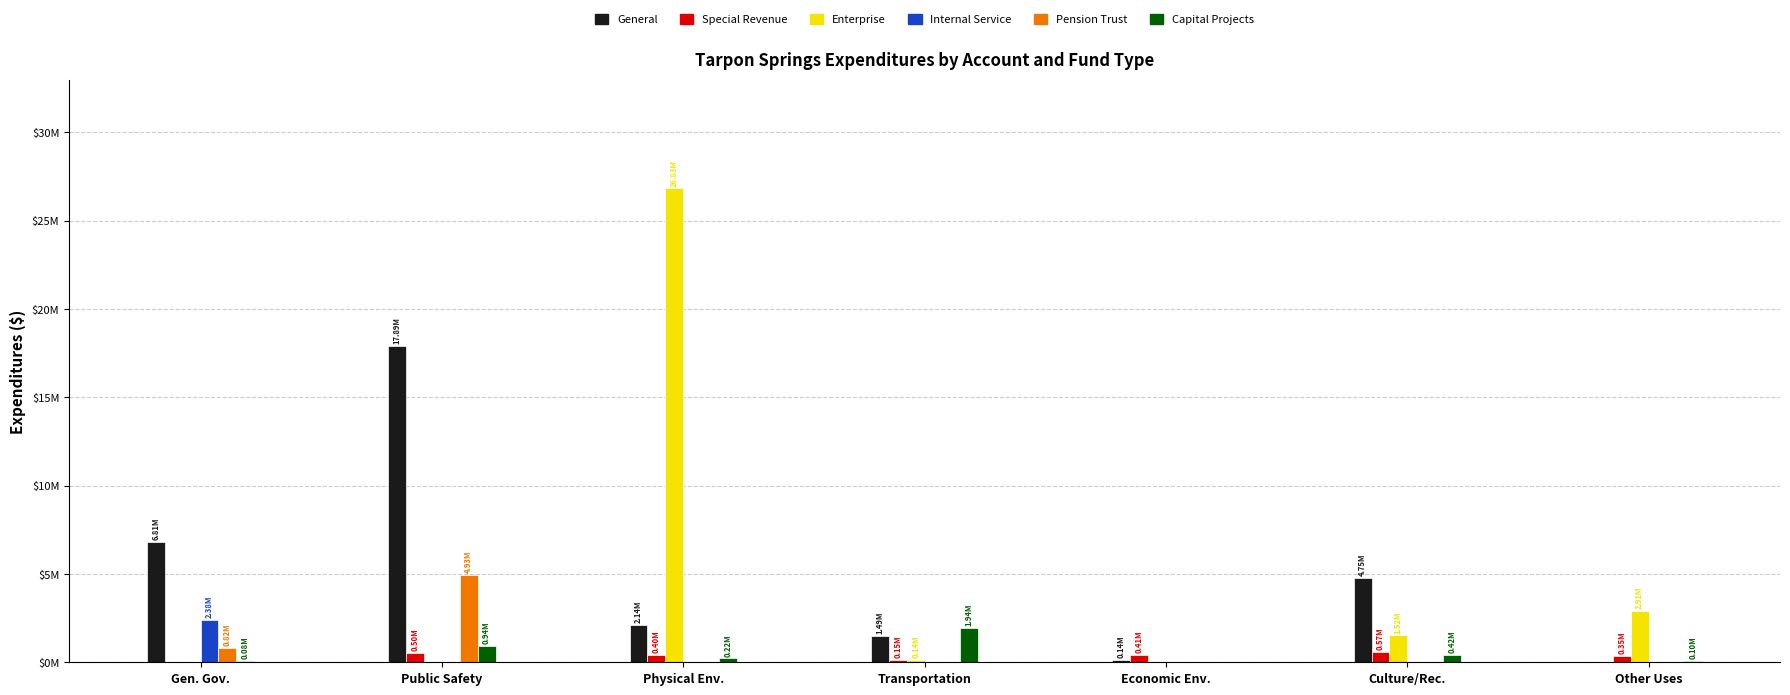

What are all the series names shown in the legend?

General, Special Revenue, Enterprise, Internal Service, Pension Trust, Capital Projects